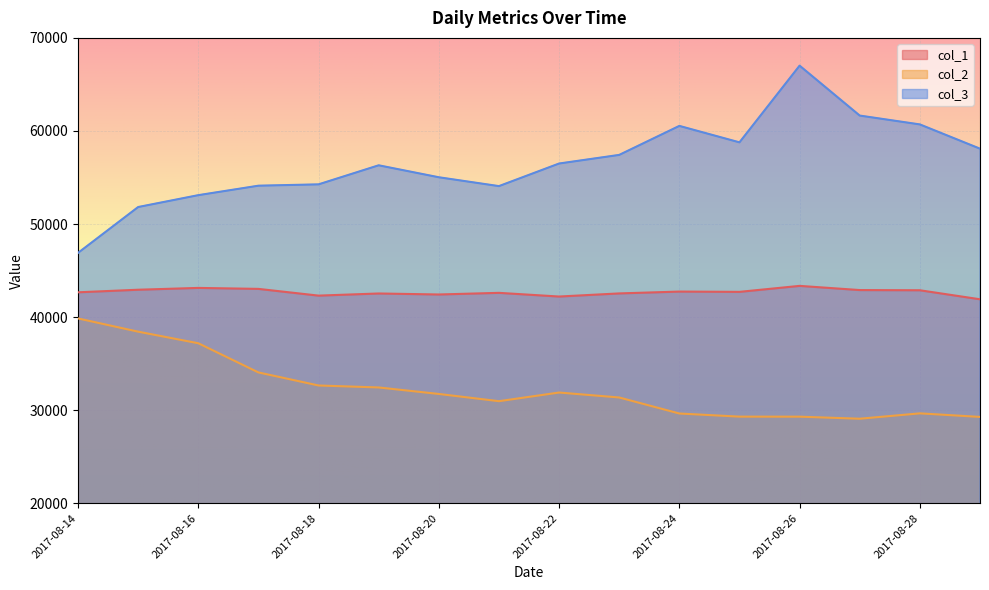

Is the value of col_2 at 2017-08-15 greater than the value of col_3 at 2017-08-27?

No